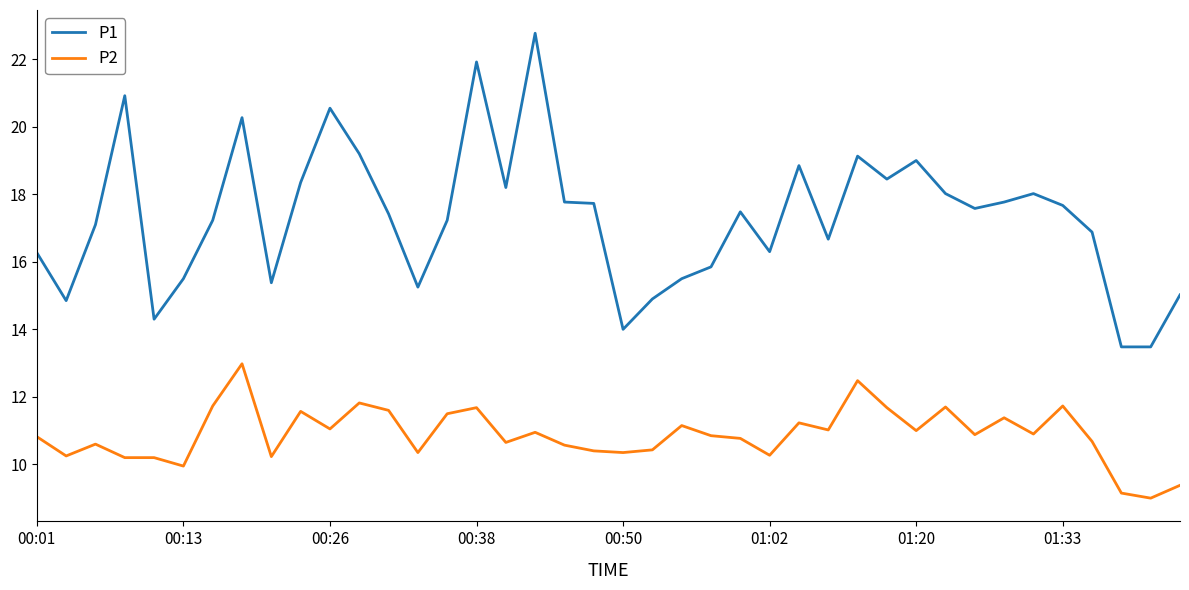

What is the average value of the P2 series?

10.9